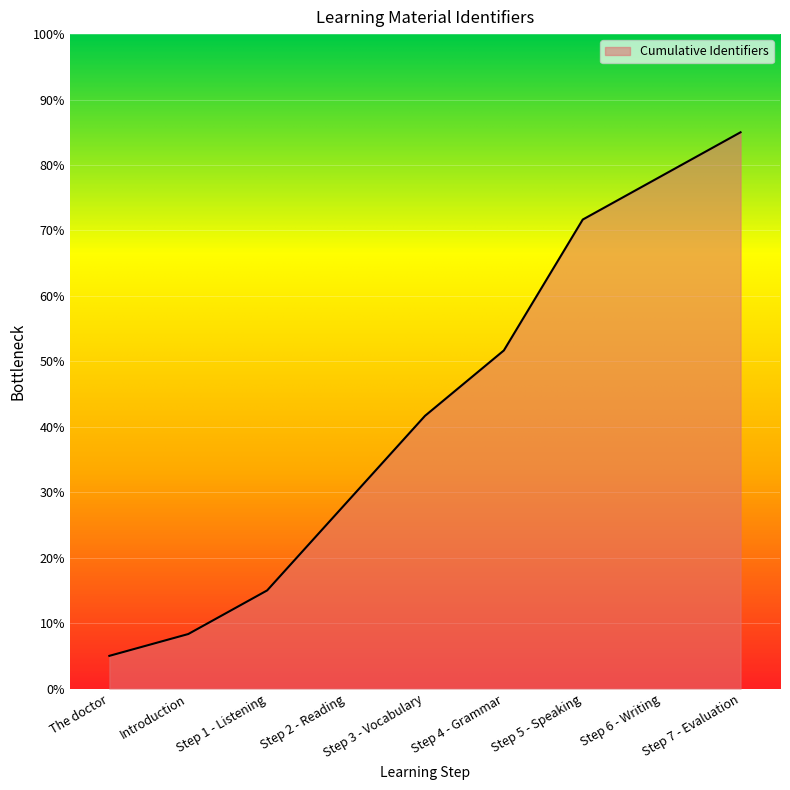

What is the difference between the values at Step 4 - Grammar and Step 1 - Listening?

36.7